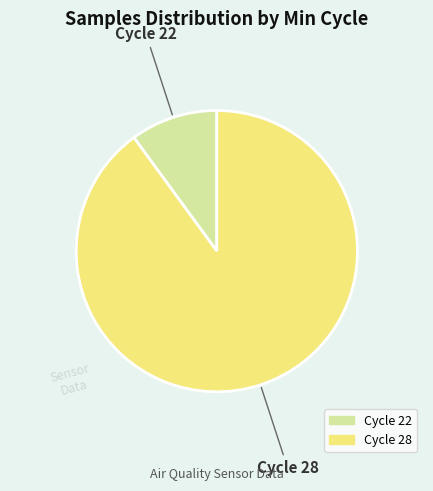

Does any single category account for the majority?

Yes